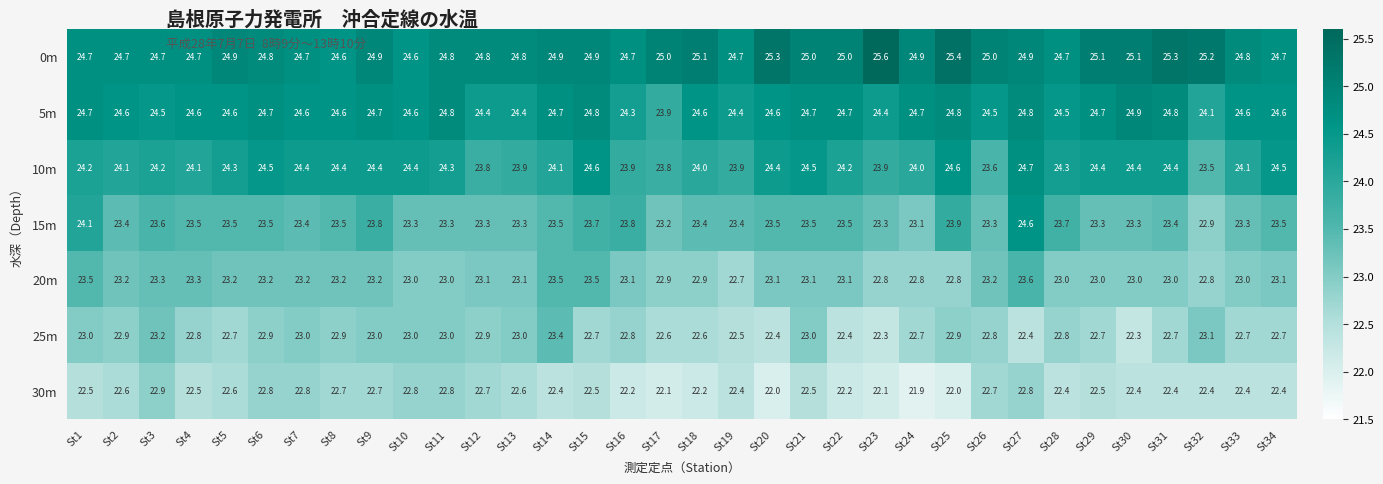

Between St4 and St21, which series saw the biggest shift?

10m